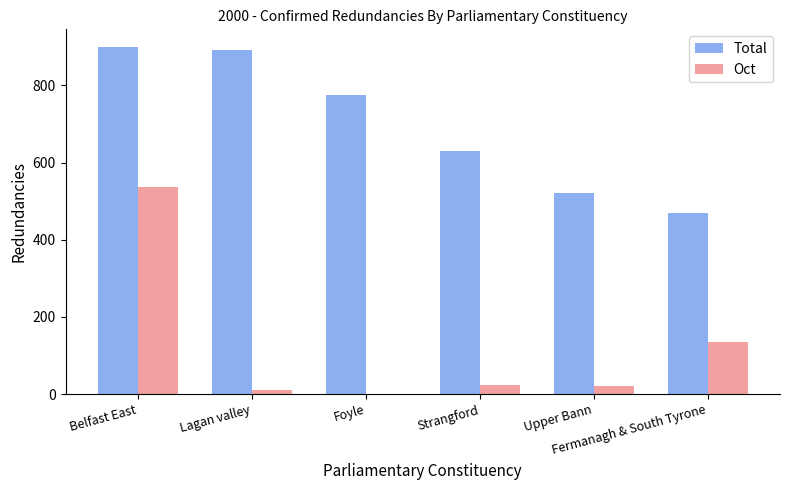

Which label corresponds to the largest value in the chart?

Belfast East